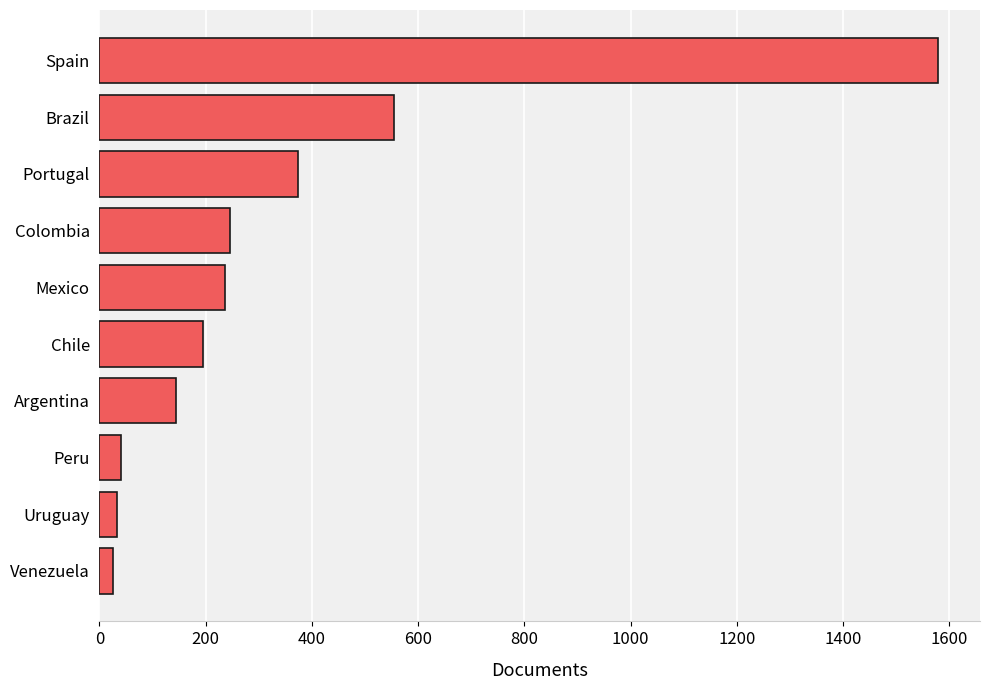

Where is the data nearest to the value 802?

Brazil